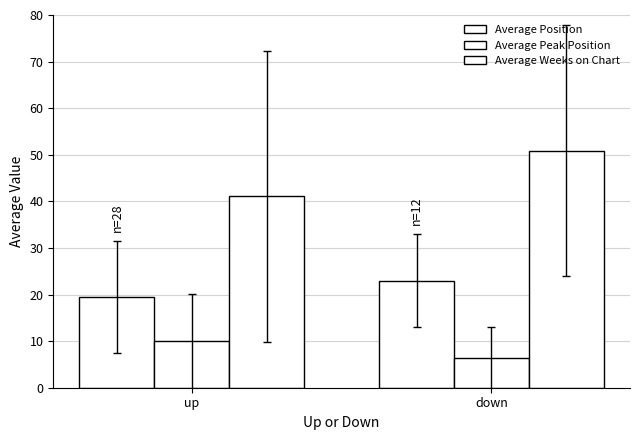

What is the average value of the Average Position series?

21.2